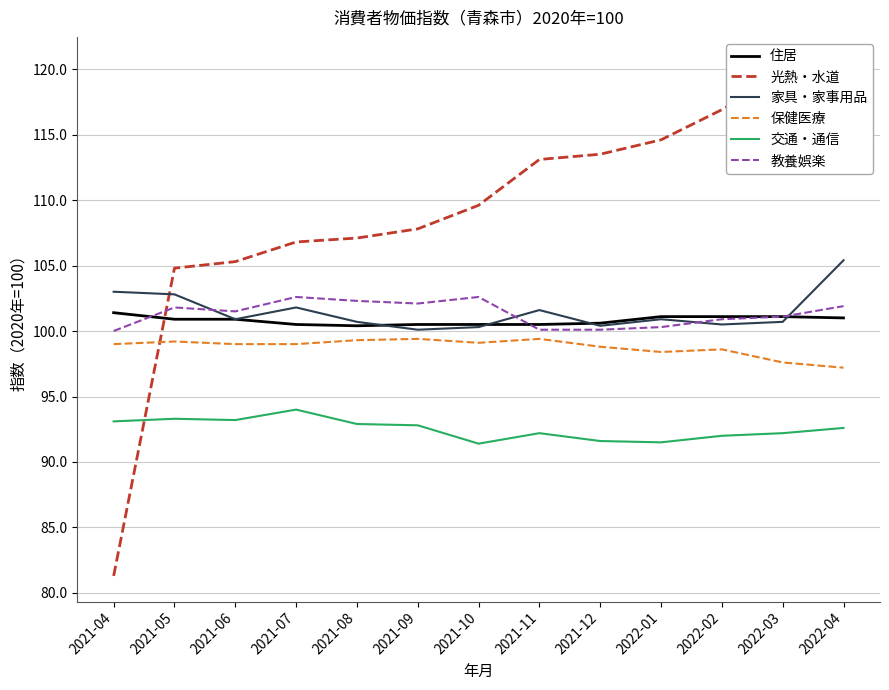

Is this an area chart (filled region under the line)?

No